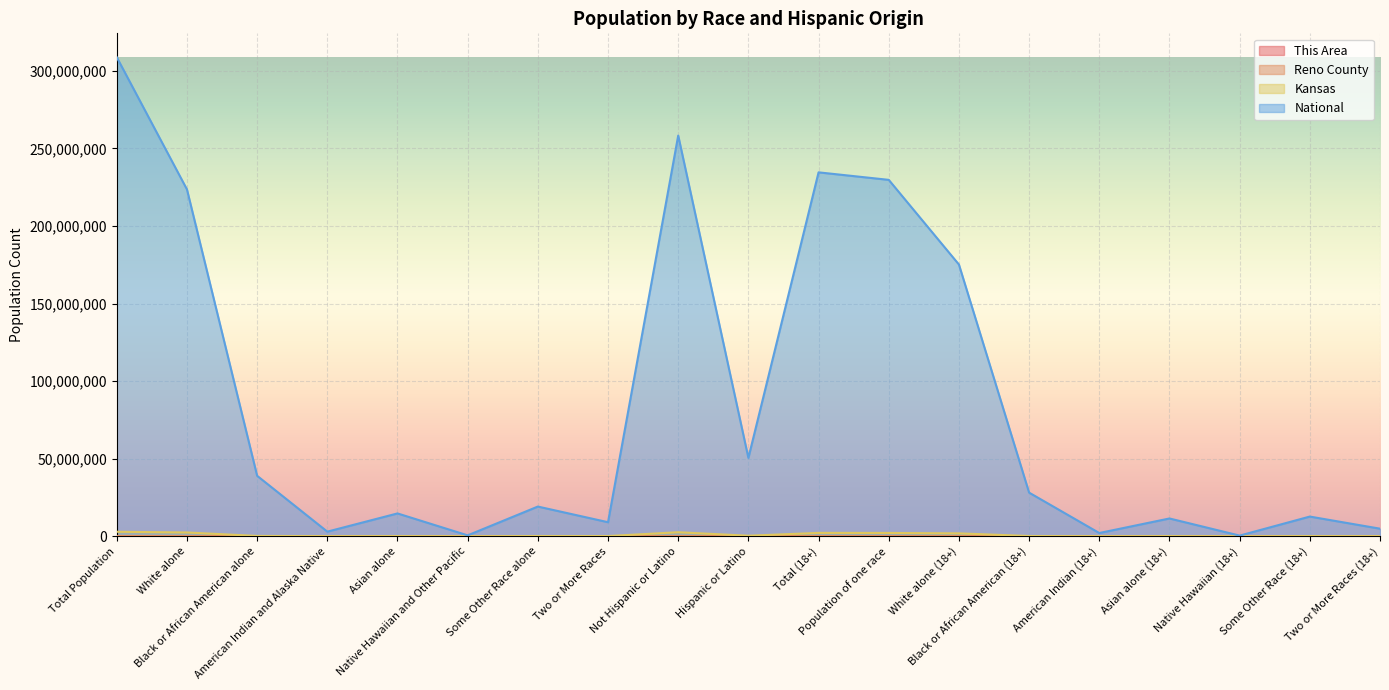

What are all the series names shown in the legend?

This Area, Reno County, Kansas, National